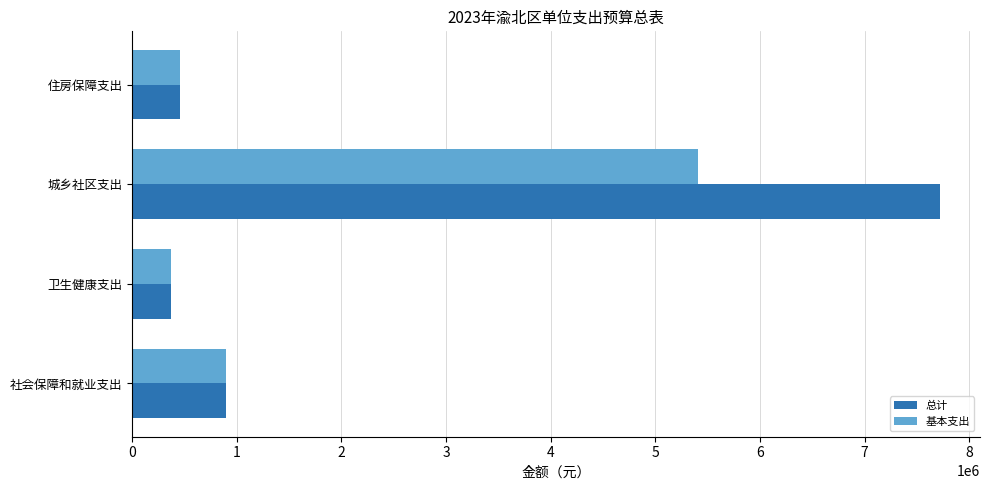

What are all the series names shown in the legend?

总计, 基本支出